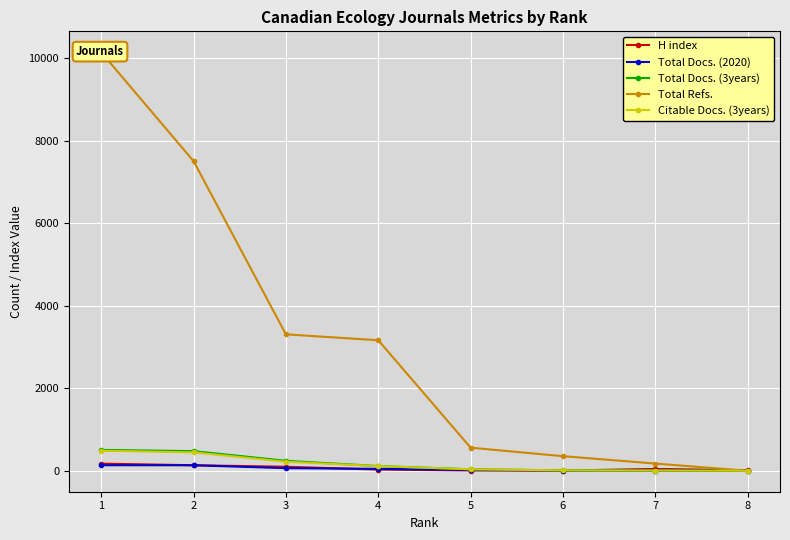

At which category is the sum across all series the highest?

1